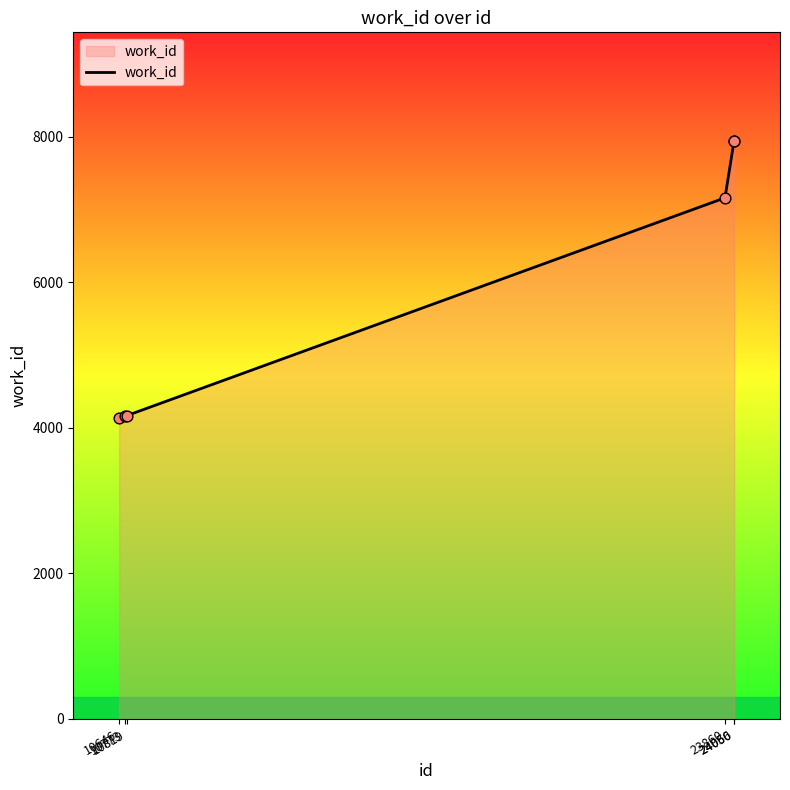

What is the change in value from 10646 to 23860?

+3022